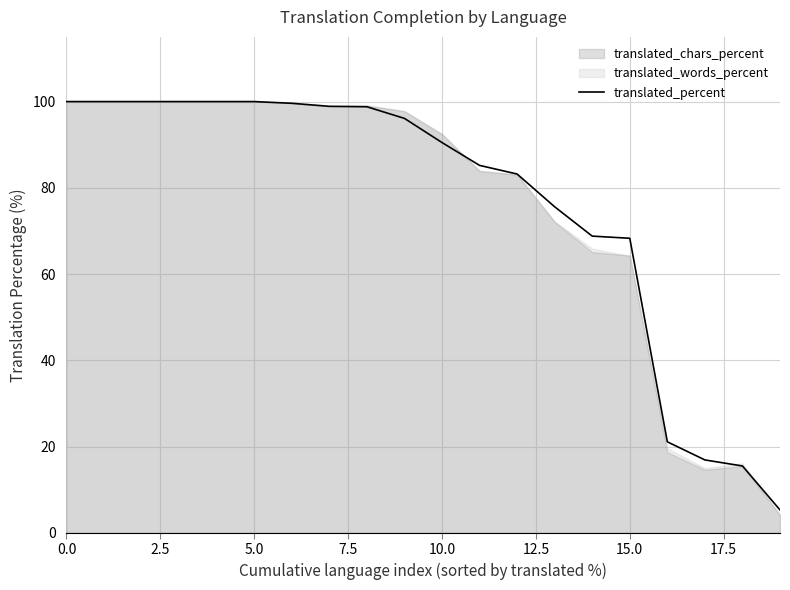

What is the maximum value shown in the chart?

100.0